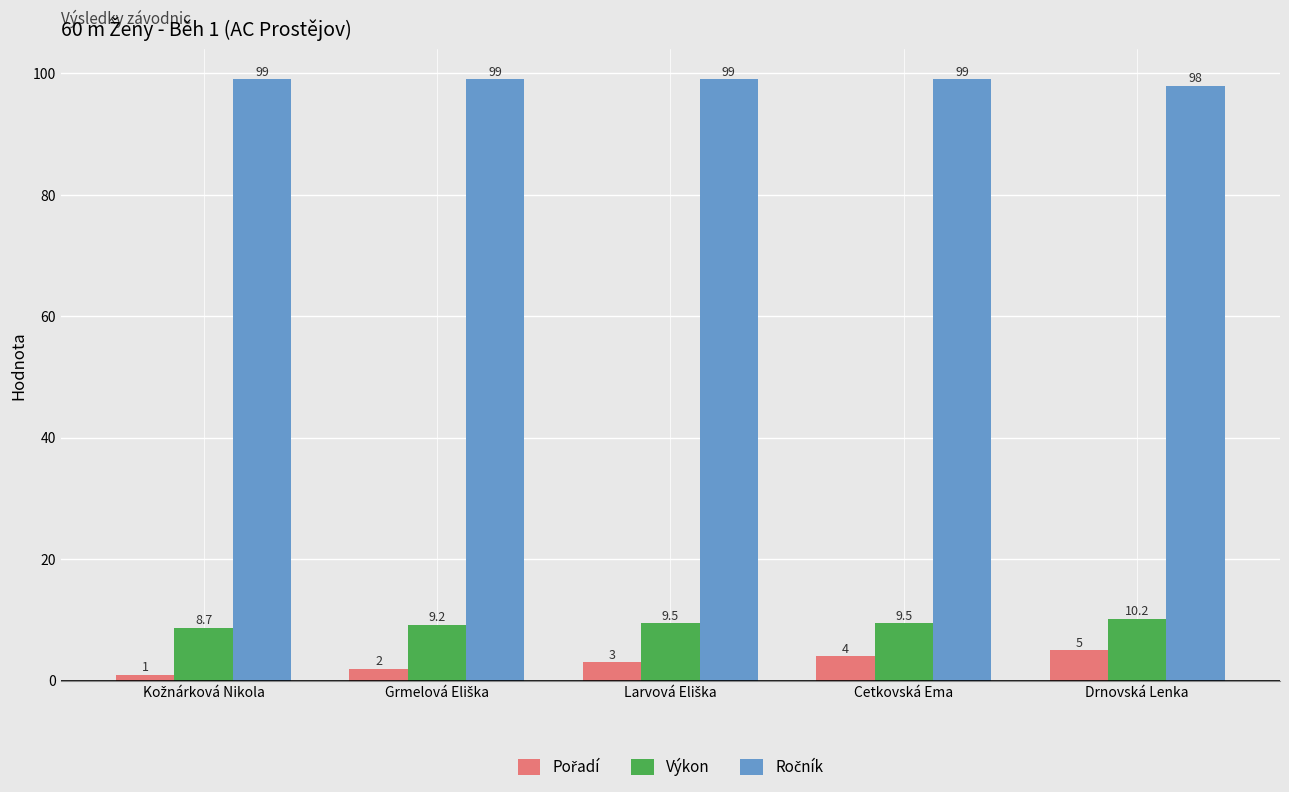

Count the Výkon values in the range 9 to 10.

3